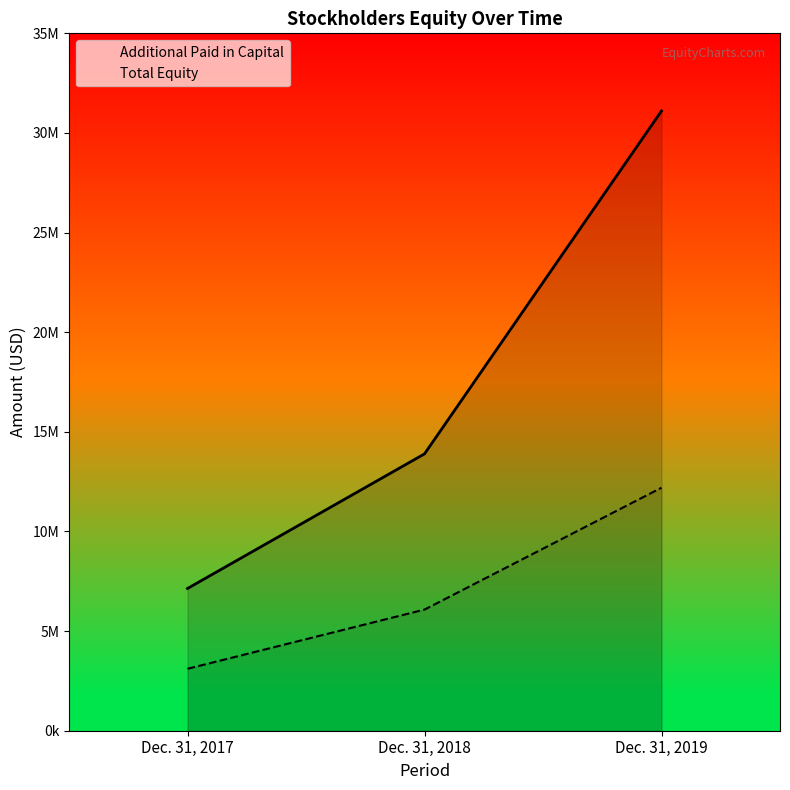

Rank the series by their maximum value, from highest to lowest.

Additional Paid in Capital, Total Equity